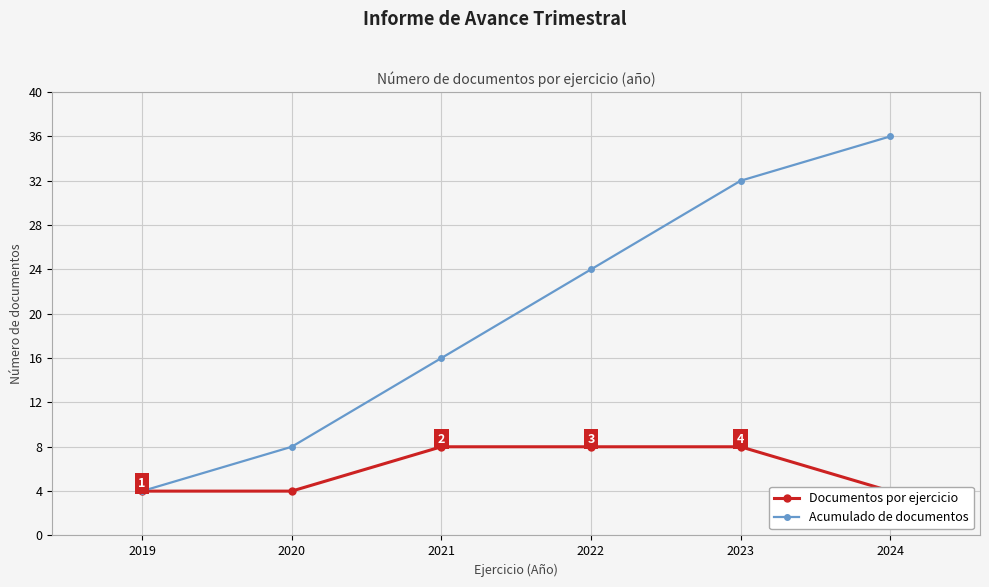

True or false: Acumulado de documentos has a value of 32 at 2023.

True